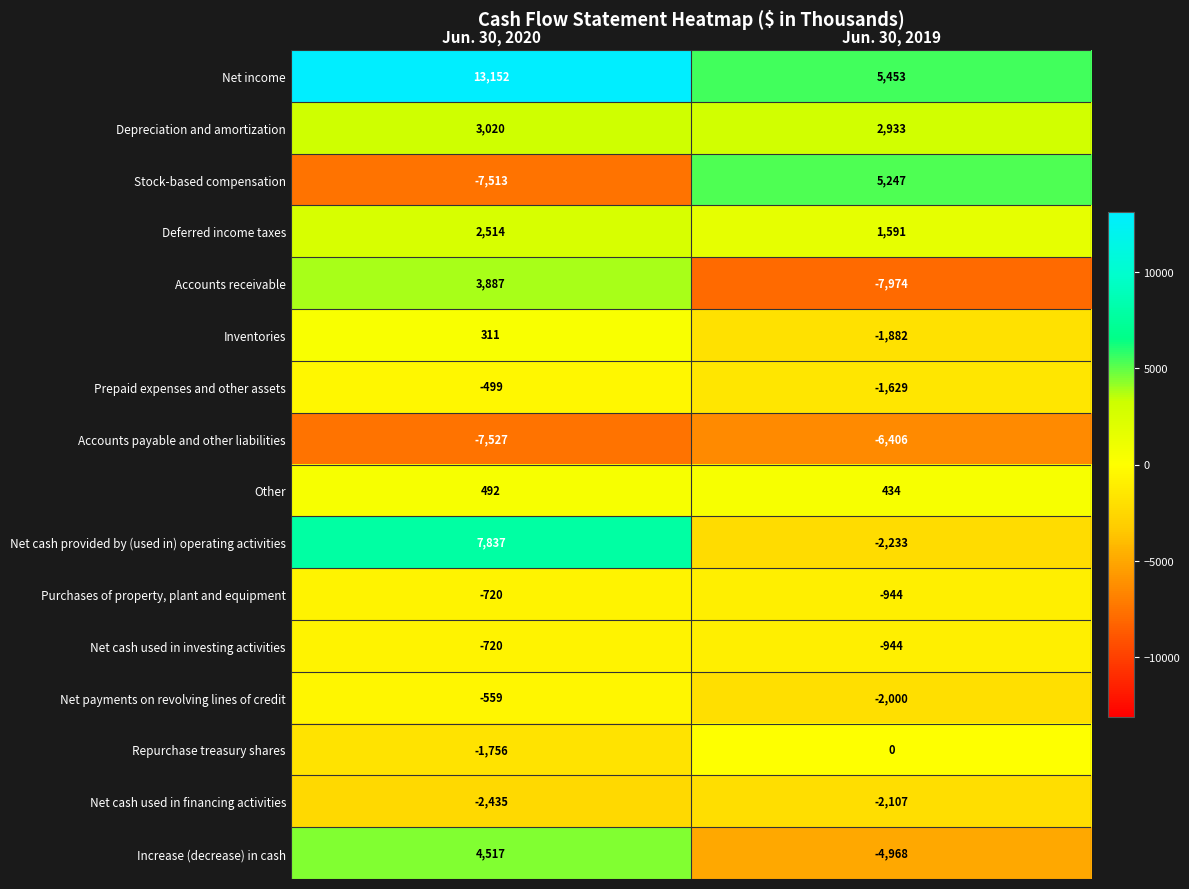

Rank the categories by Repurchase treasury shares value from highest to lowest.

Jun. 30, 2019, Jun. 30, 2020